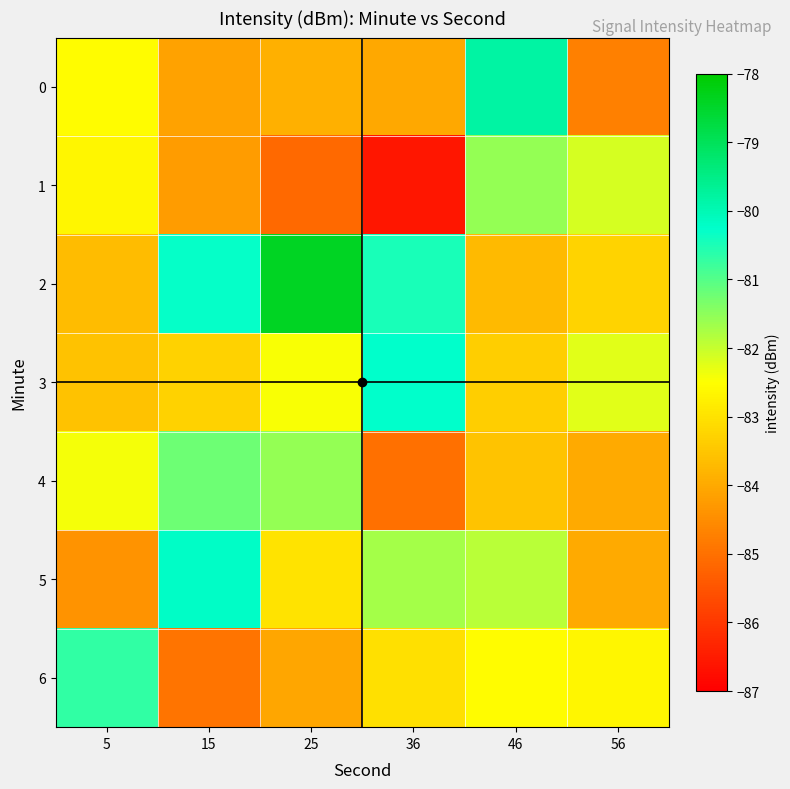

Between 36 and 15, which is larger?

36